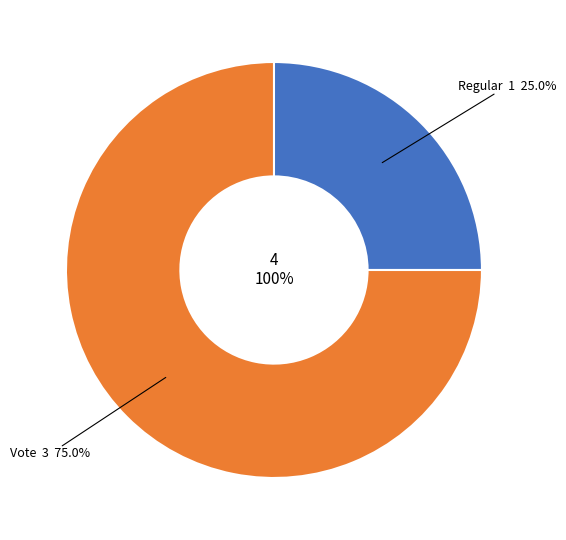

Is the sum of Regular and Vote greater than half?

Yes